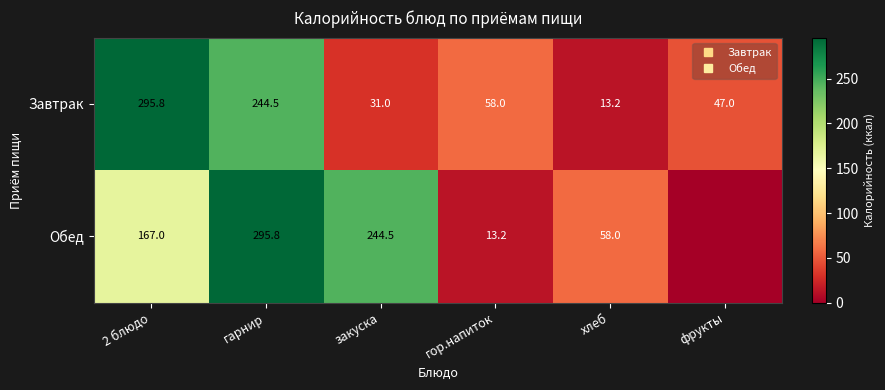

Which series has the largest range (max minus min)?

Обед